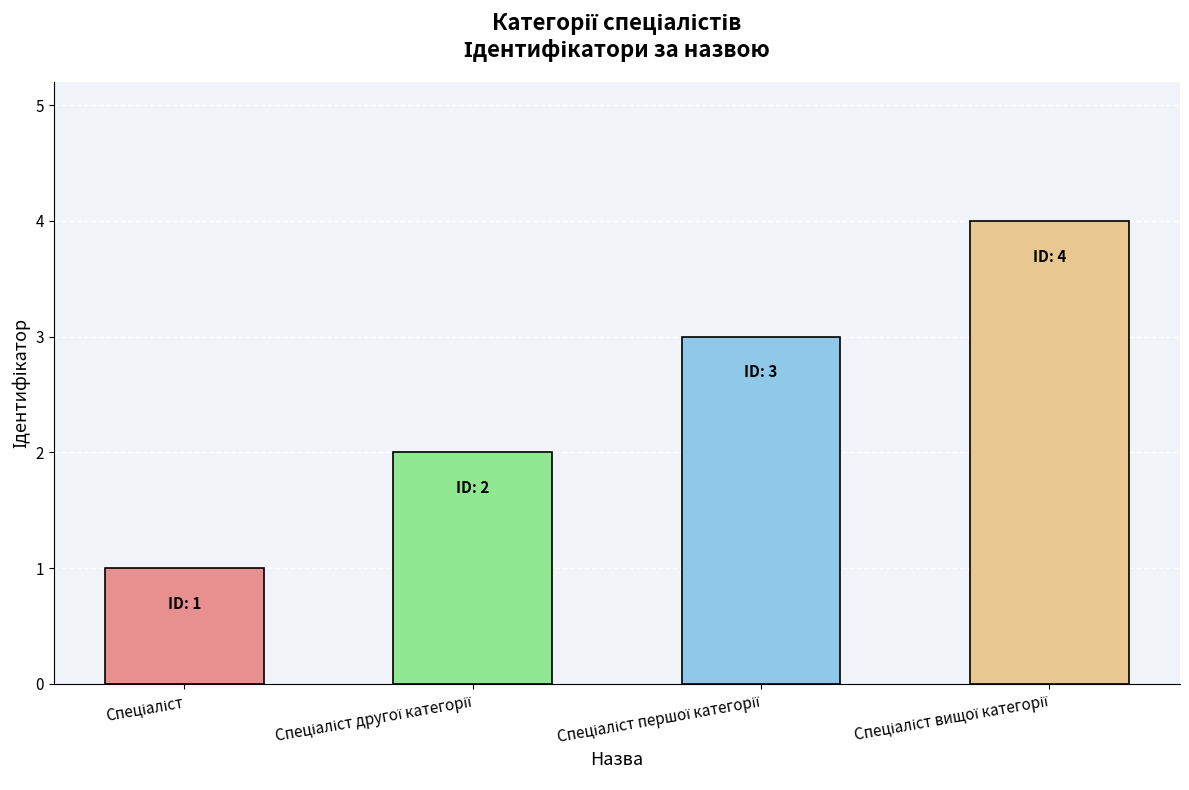

Are the bars grouped side by side (vs. stacked)?

No